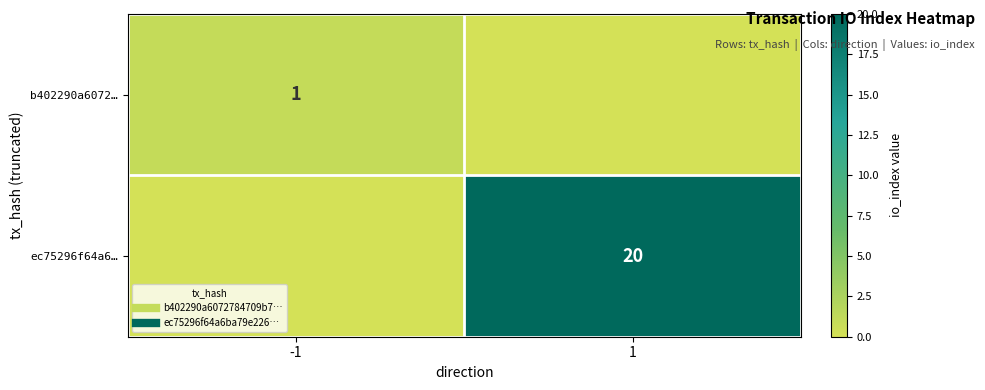

Between -1 and 1, which is larger?

-1